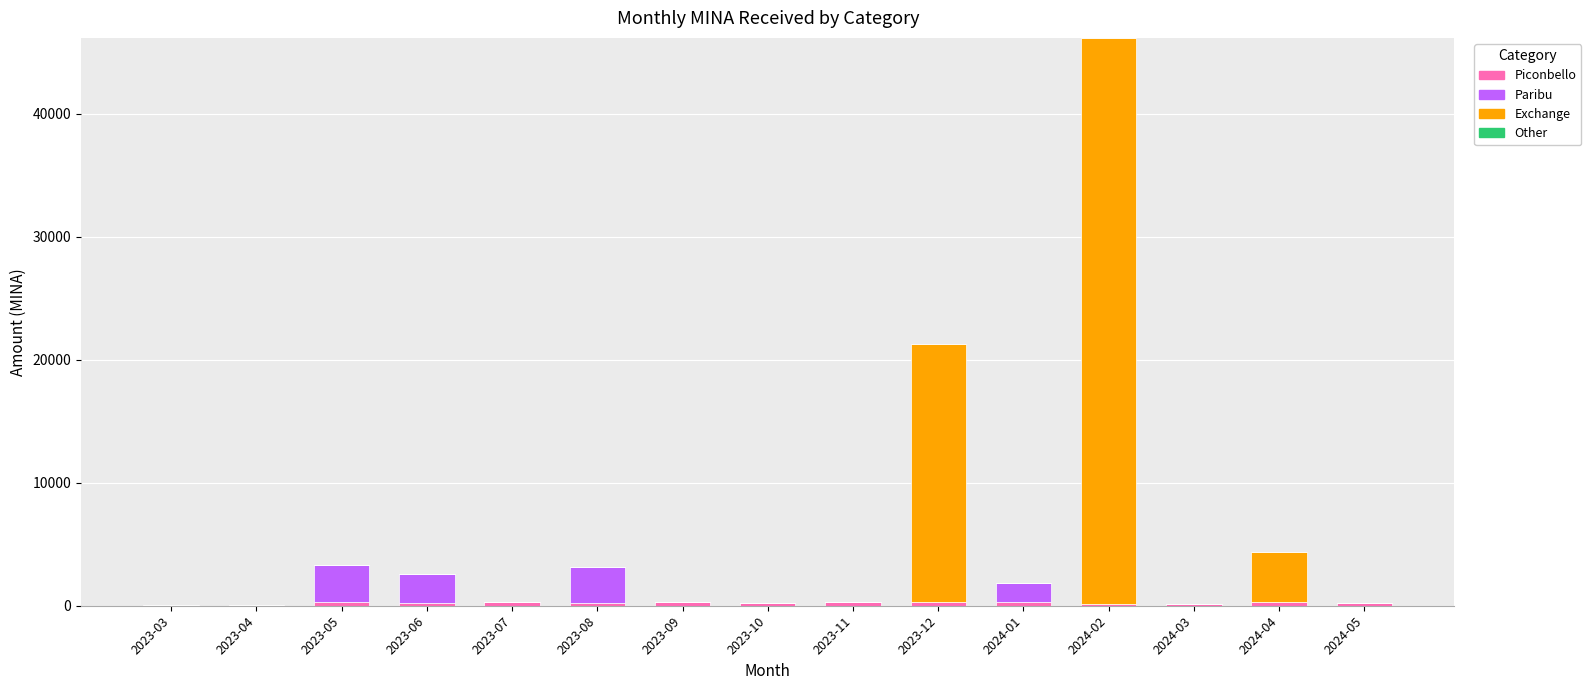

At which category is the sum across all series the highest?

2024-02